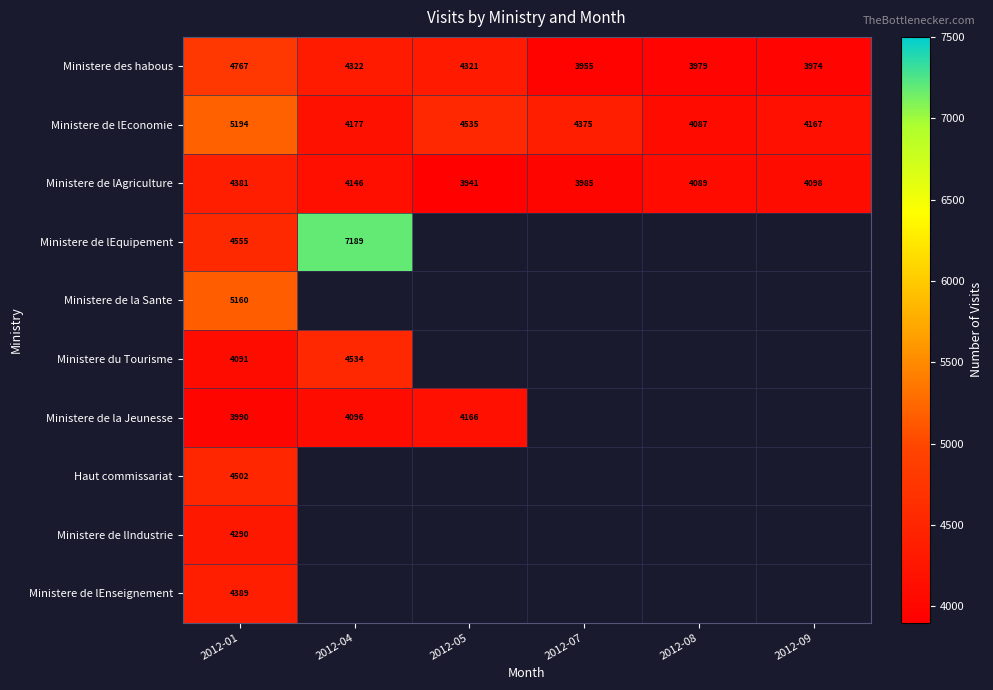

True or false: Ministere de la Jeunesse has a value of 5407.9 at 2012-04.

False